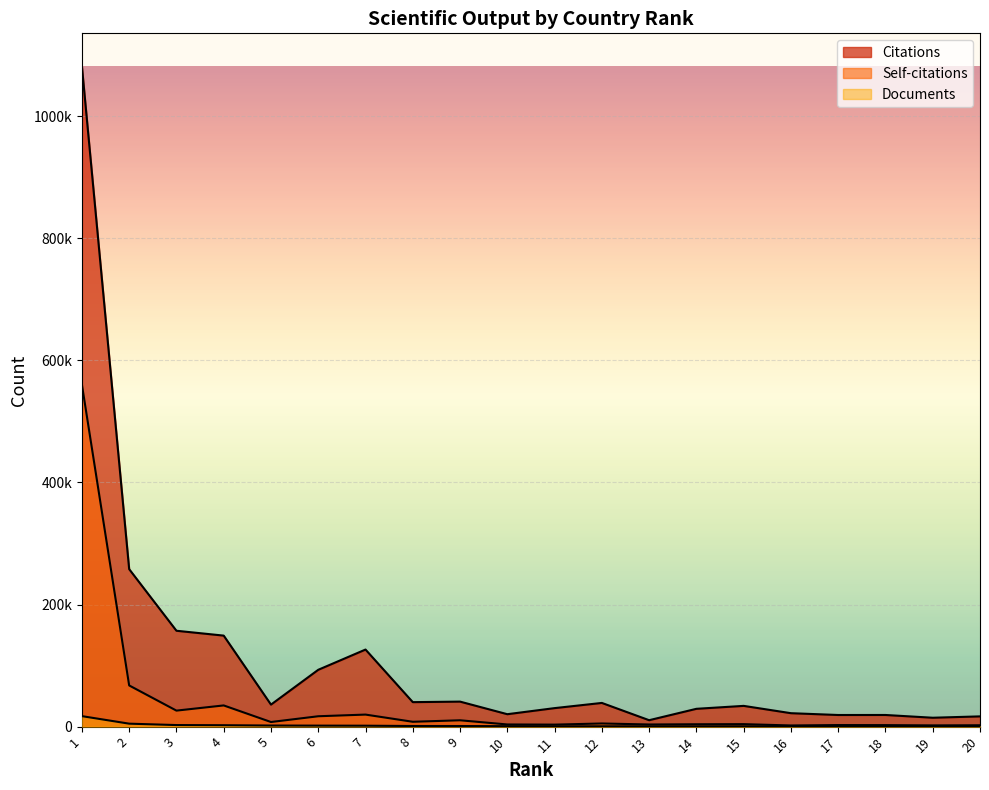

Which series has the largest total across all categories?

Citations